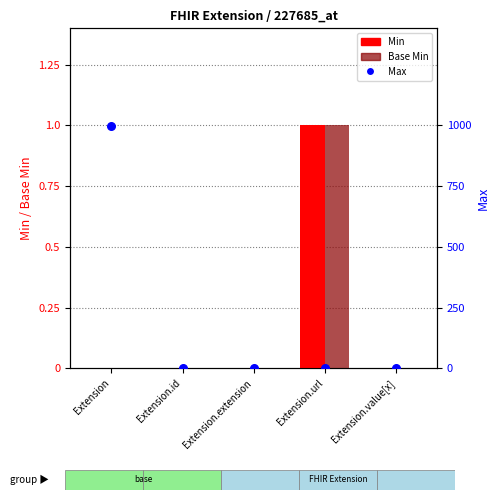

What are all the series names shown in the legend?

Min, Base Min, Max